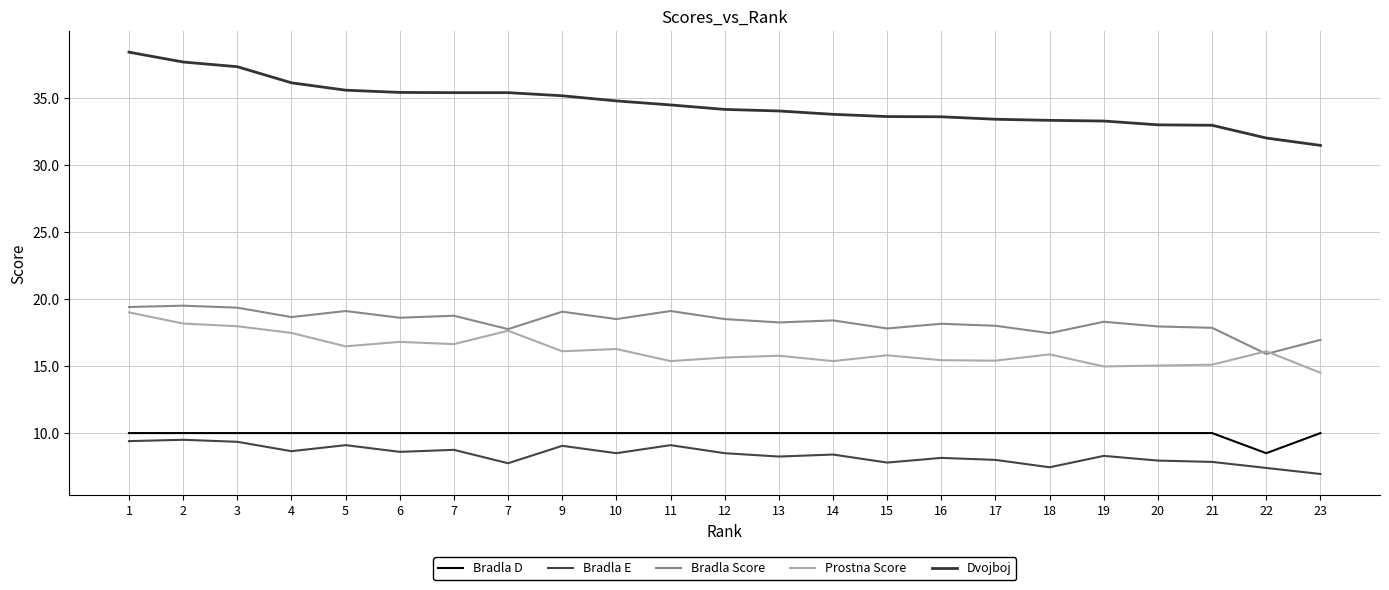

Between 13 and 21, which series saw the biggest shift?

Dvojboj